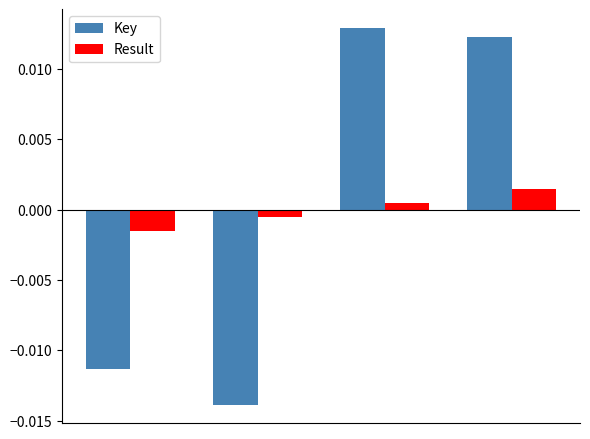

List the series in order of their peak value, highest first.

Key, Result